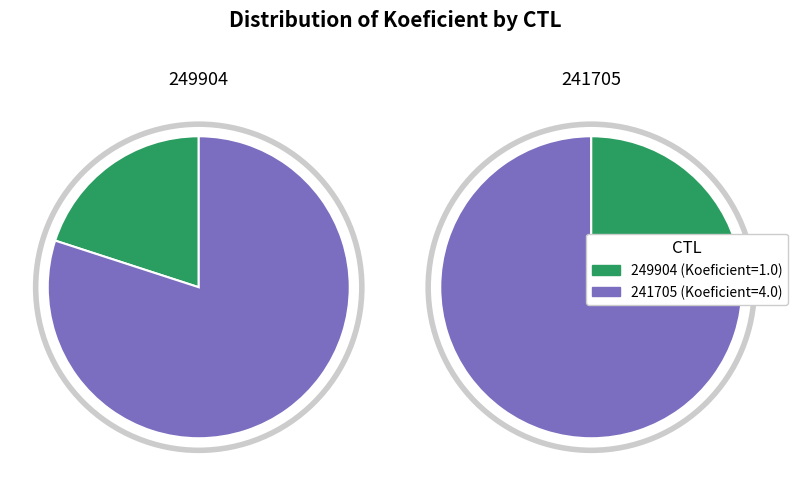

Which category has the smallest portion of the pie?

249904